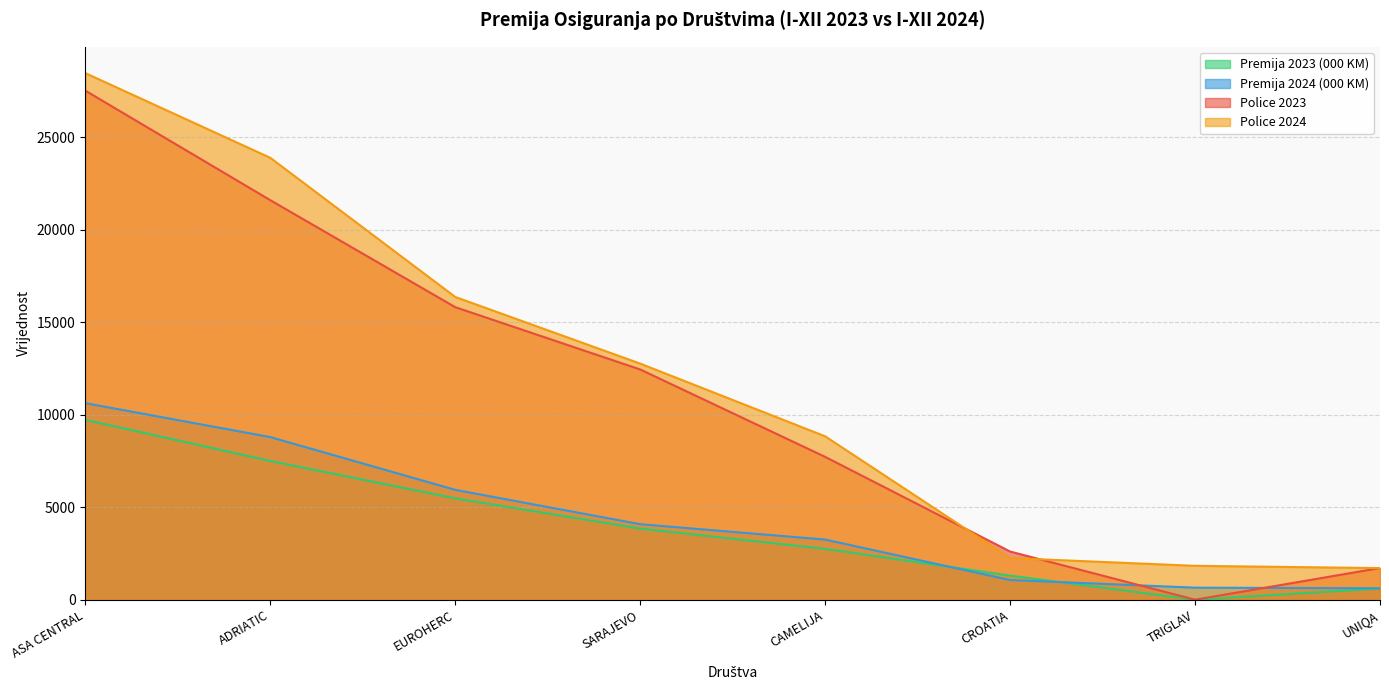

Rank the series at UNIQA from highest to lowest value.

Police 2023, Police 2024, Premija 2024 (000 KM), Premija 2023 (000 KM)